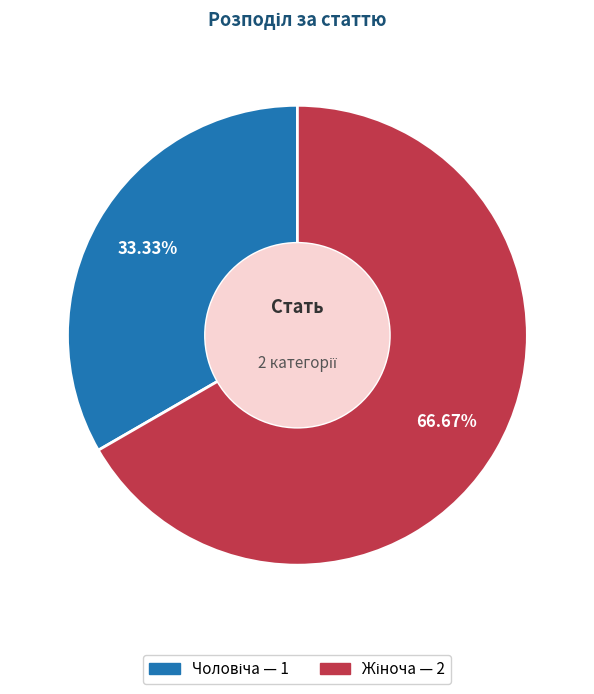

How much of the chart is everything except Жіноча?

33.3%